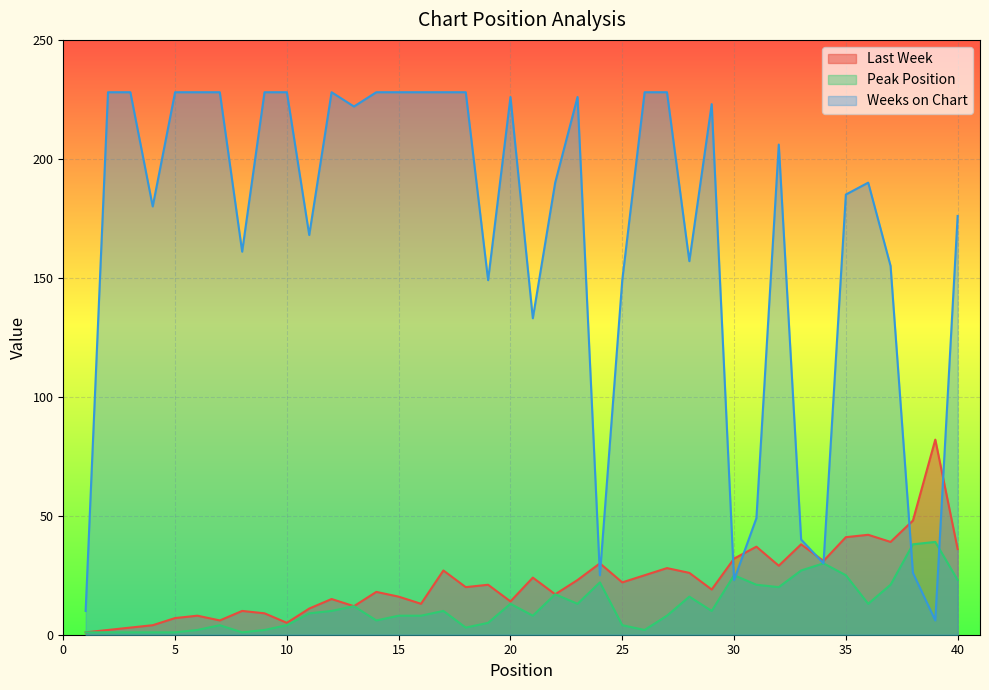

The value of Weeks on Chart at 27 is 334. True or false?

False